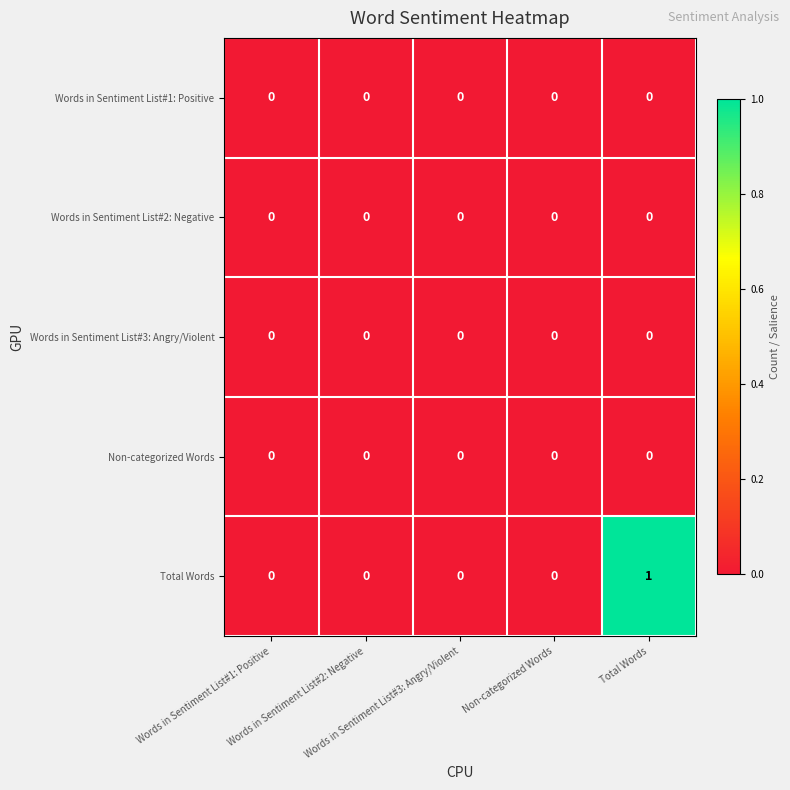

Between Words in Sentiment List#3: Angry/Violent and Total Words, which series saw the biggest shift?

Total Words